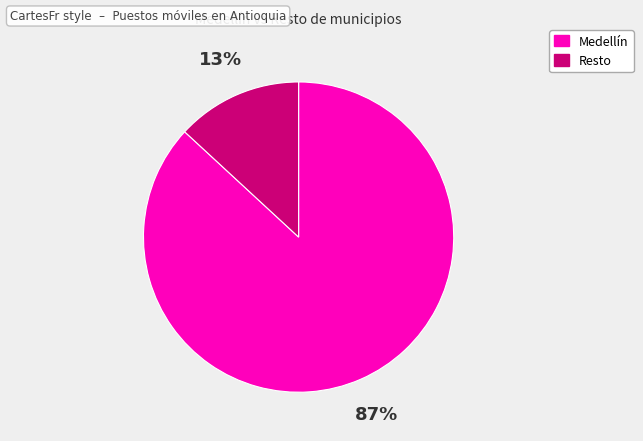

Which category has the biggest portion of the pie?

Medellín